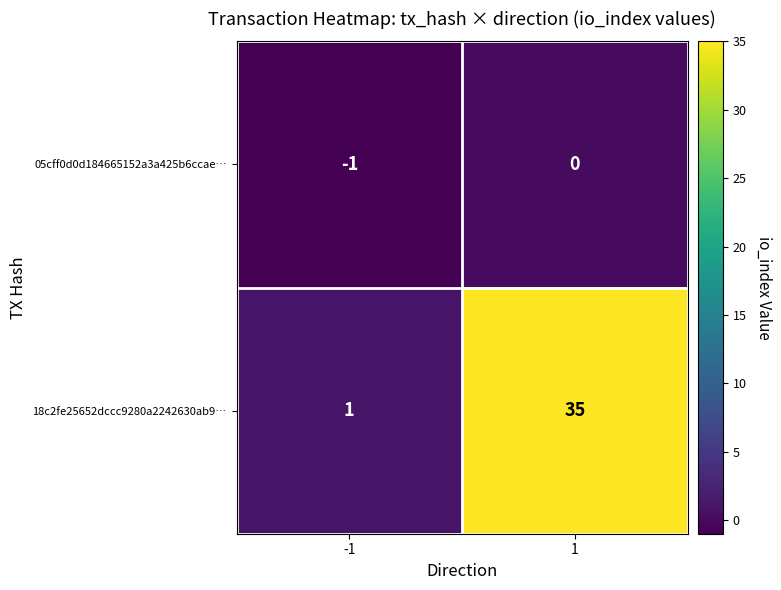

What is the highest value of the 18c2fe25652dccc9280a2242630ab9… series?

35